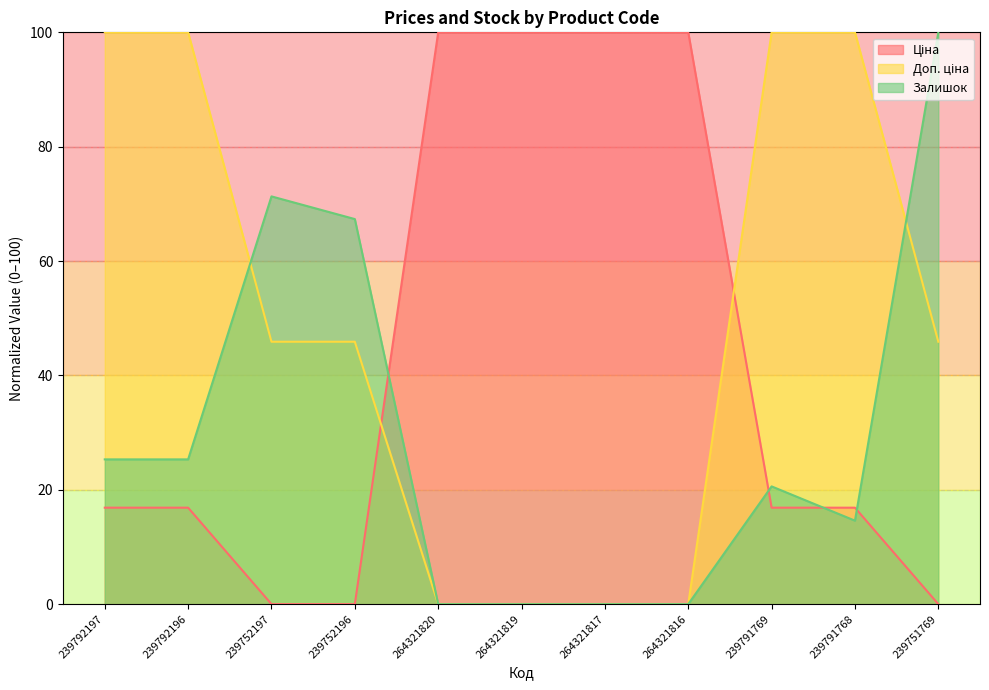

Which series has the widest spread of values?

Ціна